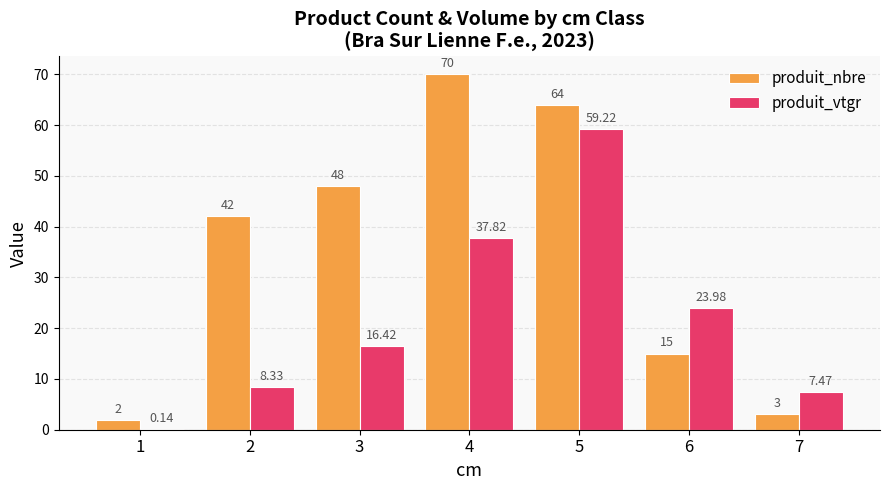

How many groups of bars are there?

7